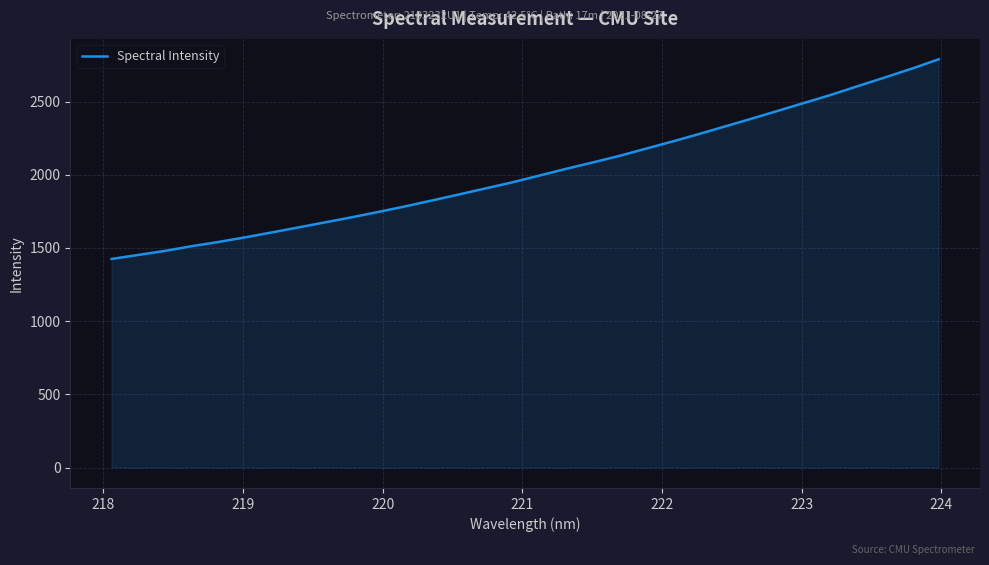

What is the difference between the maximum and minimum values?

1363.5